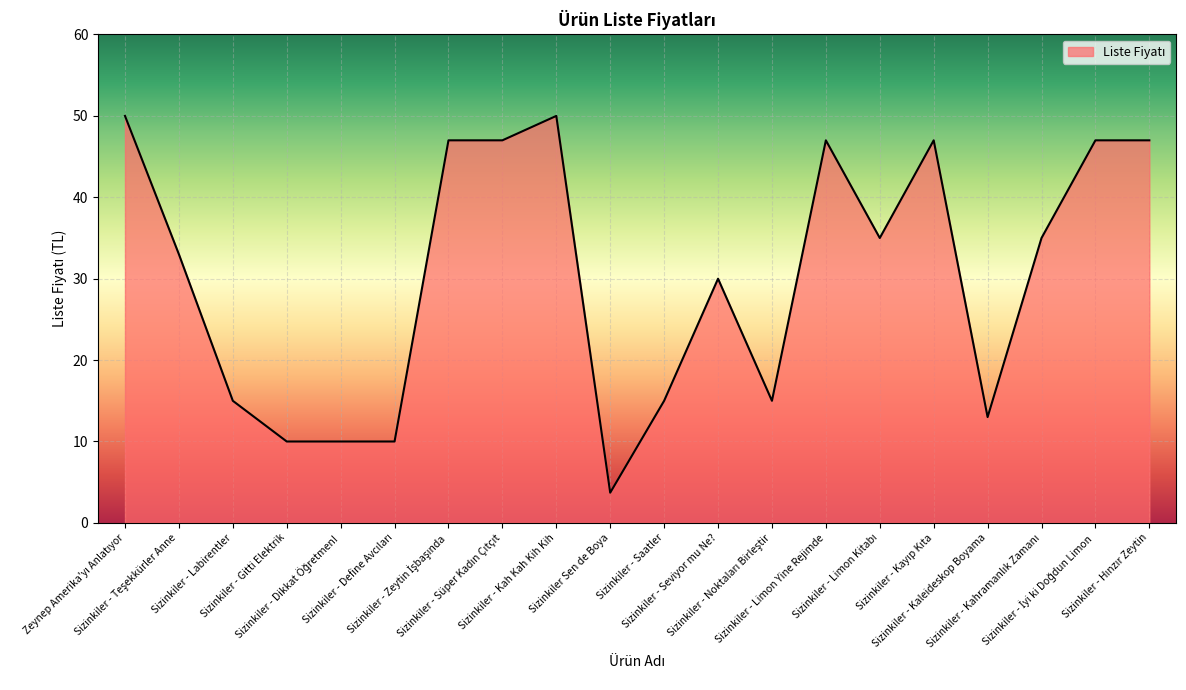

What is the difference between the maximum and minimum values?

46.3